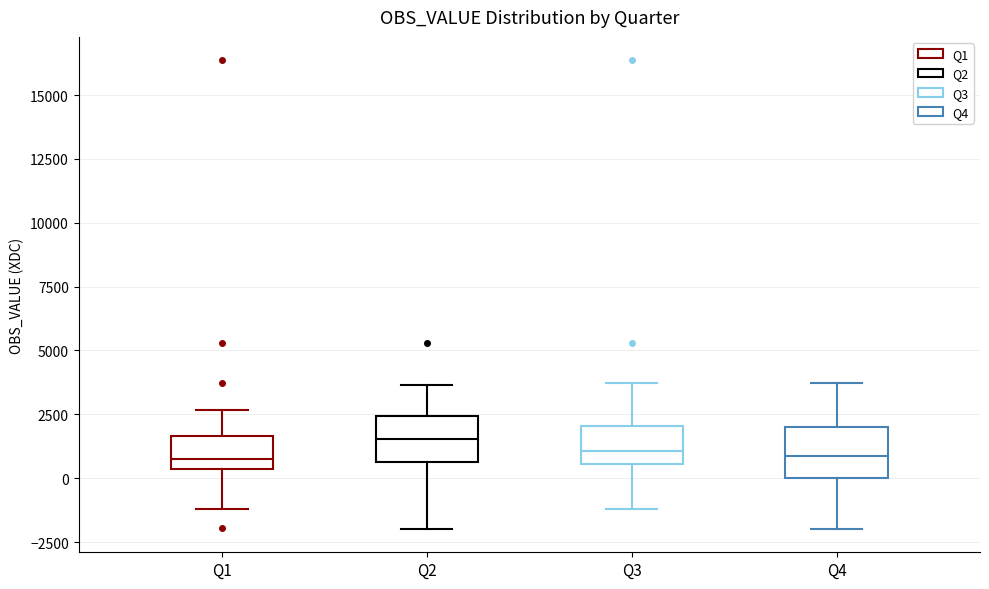

Reading left to right, transcribe this box plot: for each box, give where its median line is, the range the box spans, and where its two whiskers end, as read against the y-axis. The values are not printed on the chart, so give them approximately, as read against the axis.

Q1: median 500 (just above the box's lower edge), box 500 to 1500, whiskers -1000 to 2500
Q2: median 1500, box 500 to 2500, whiskers -2000 to 3500
Q3: median 1000, box 500 to 2000, whiskers -1000 to 3500
Q4: median 1000, box 0 to 2000, whiskers -2000 to 3500